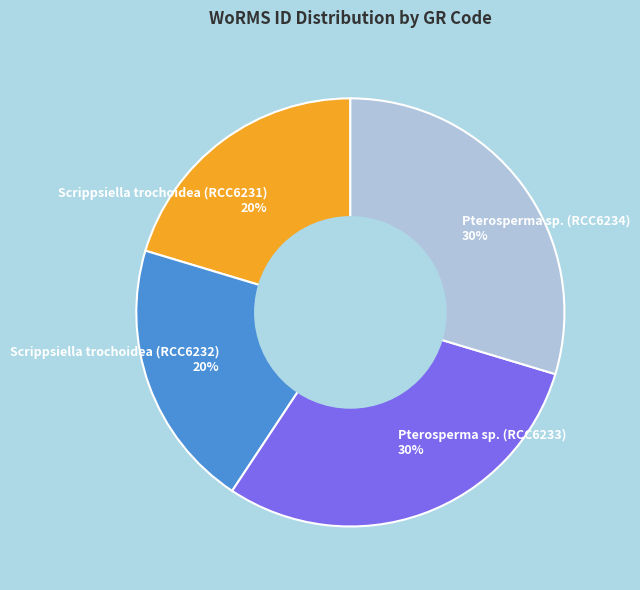

To the nearest percent, what is the average slice percentage?

25%